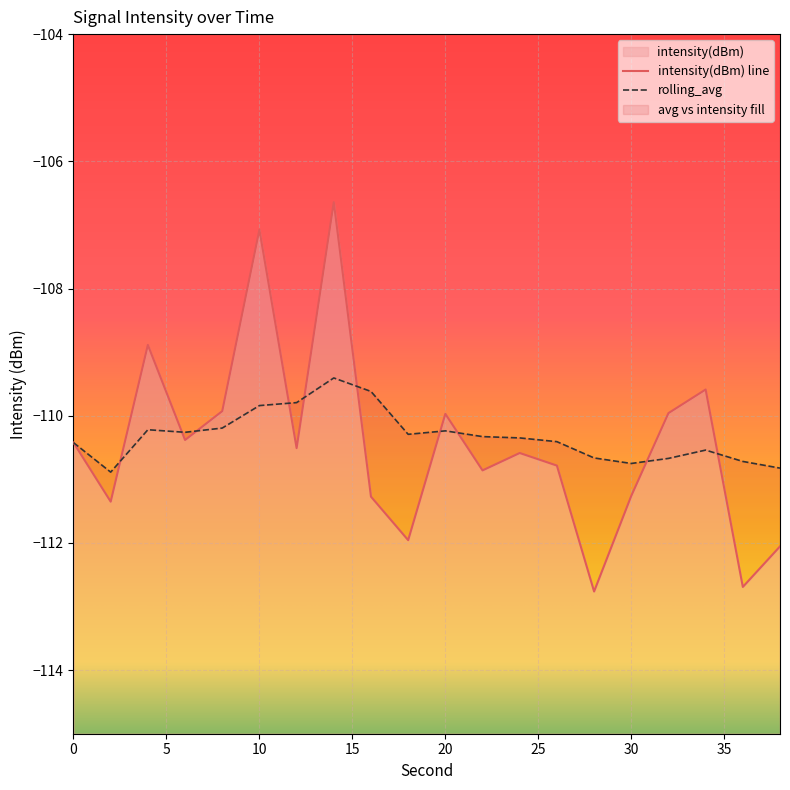

Which series has the largest range (max minus min)?

intensity(dBm)